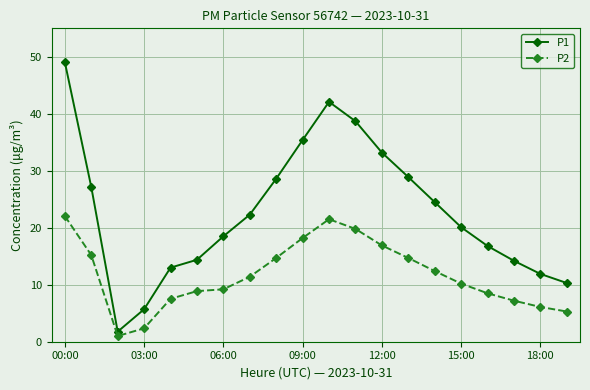

True or false: P1 and P2 intersect in this chart.

False